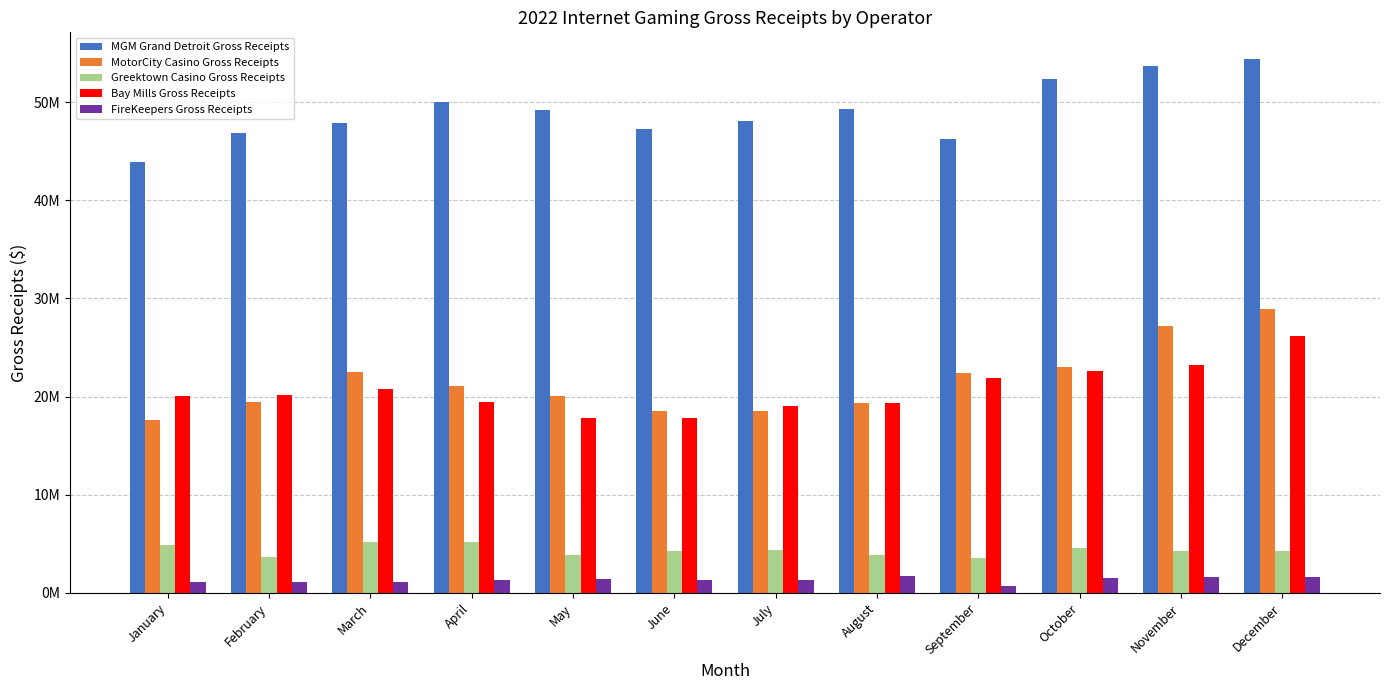

What are all the series names shown in the legend?

MGM Grand Detroit Gross Receipts, MotorCity Casino Gross Receipts, Greektown Casino Gross Receipts, Bay Mills Gross Receipts, FireKeepers Gross Receipts